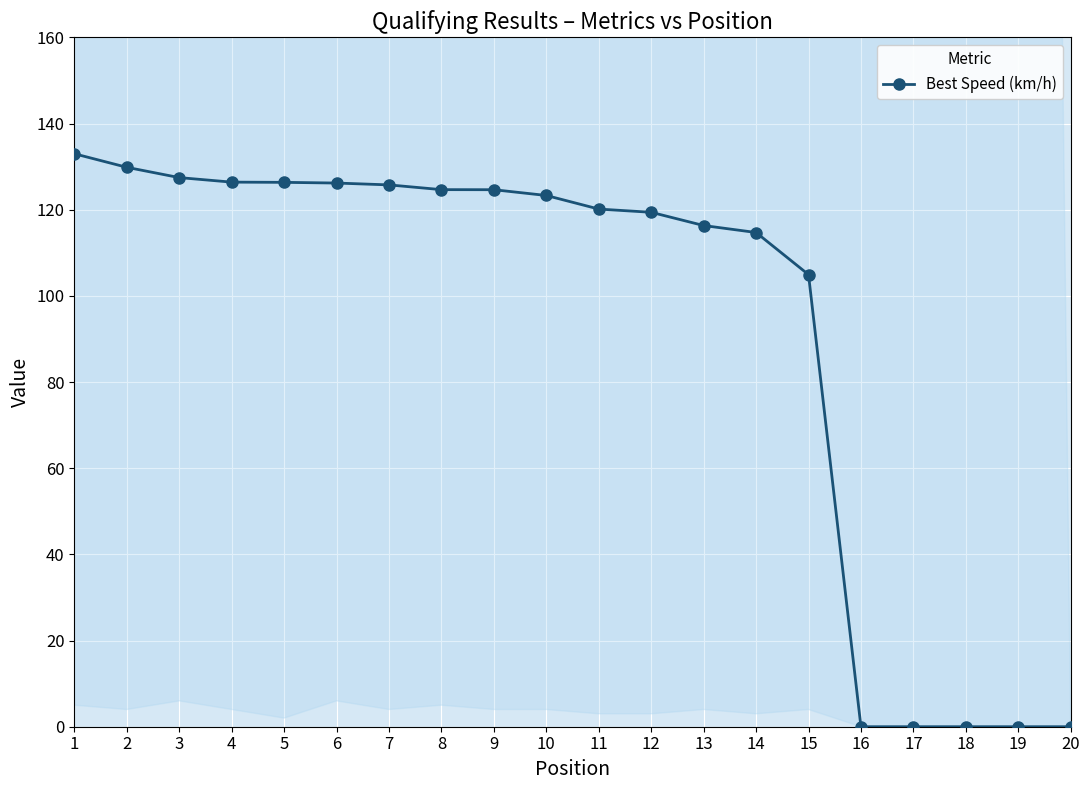

What is the difference between the maximum and minimum values?

133.0